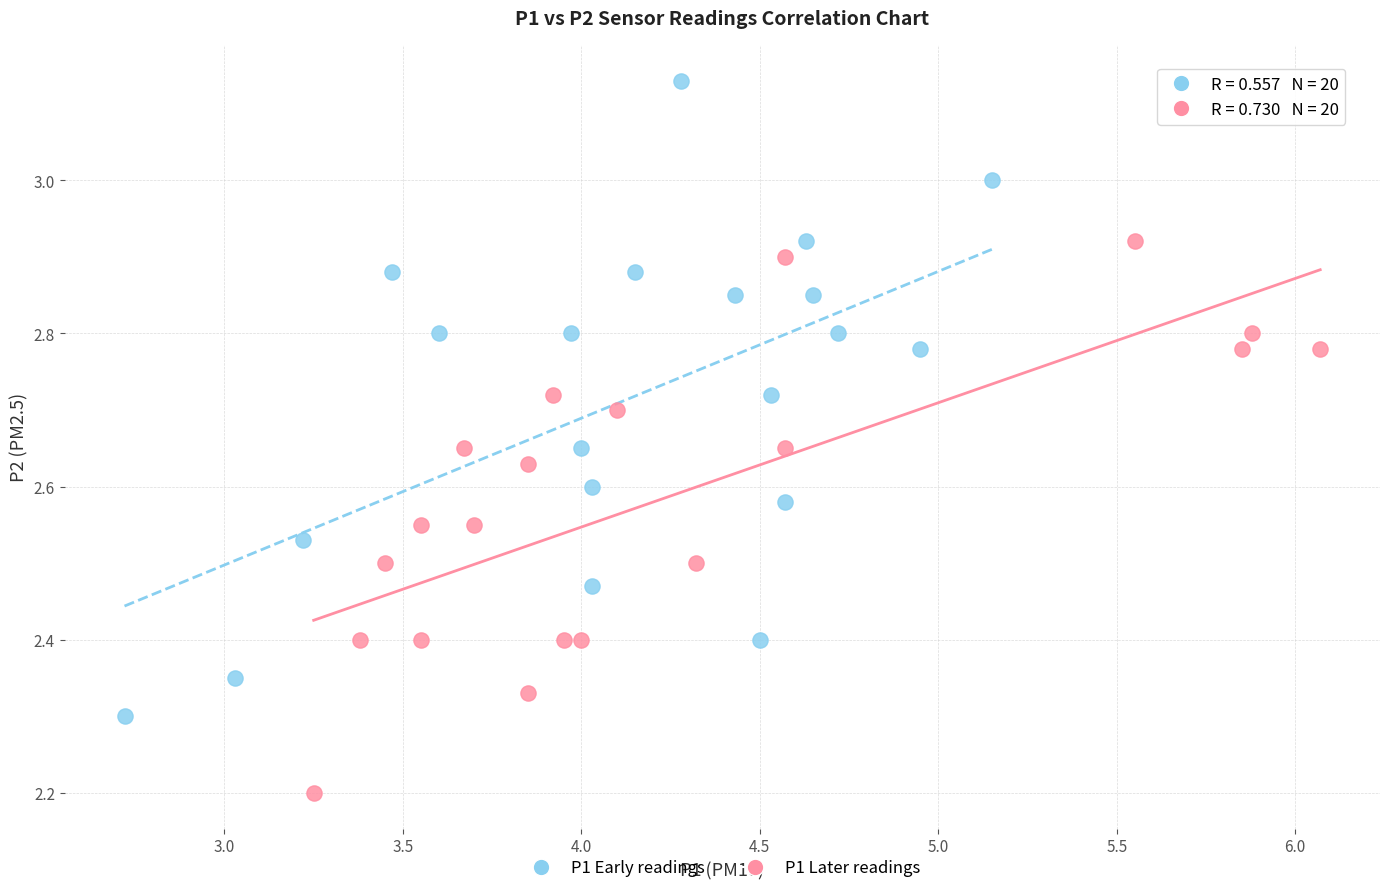

Which series has the largest Y range (max minus min)?

P1 Early readings